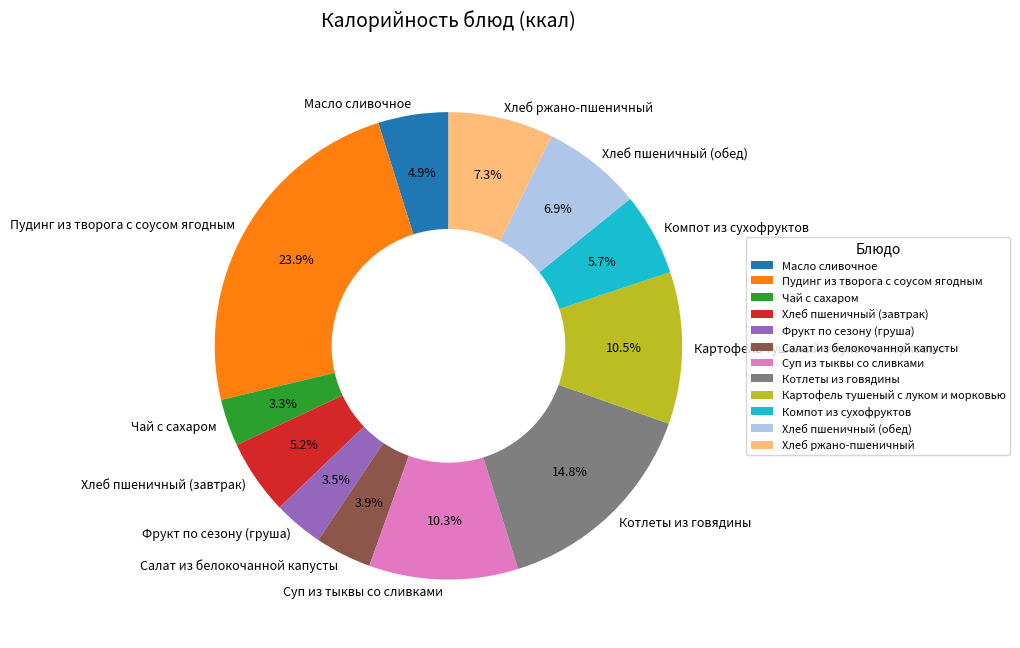

Combined, what portion of the pie is Салат из белокочанной капусты and Компот из сухофруктов?

9.6%